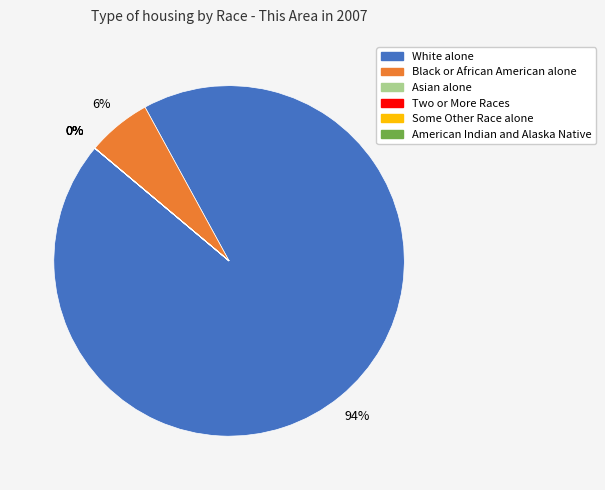

Is it true that White alone is 94% of the pie?

True